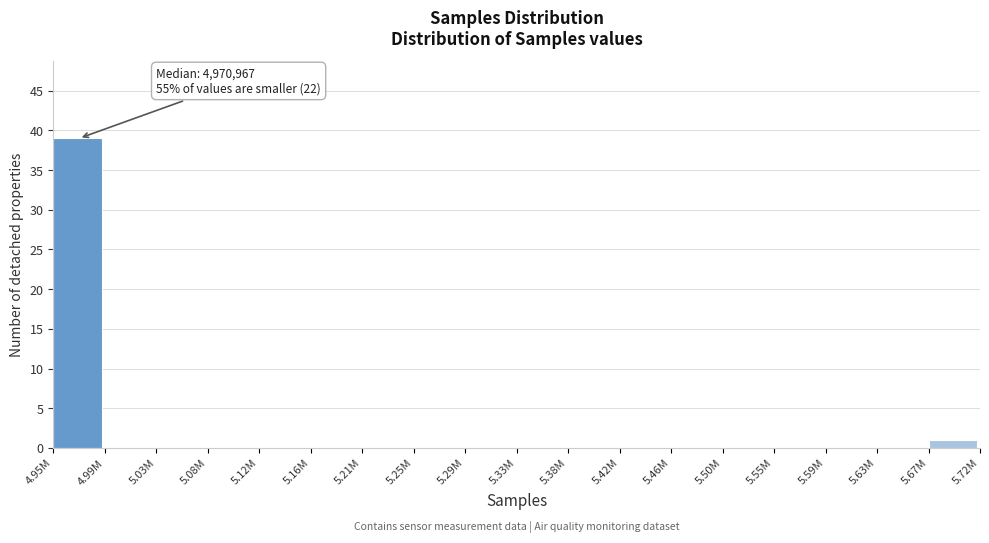

Reading right to left, list all the values displayed in this chart.

5.67M=1	5.63M=0	5.59M=0	5.55M=0	5.50M=0	5.46M=0	5.42M=0	5.38M=0	5.33M=0	5.29M=0	5.25M=0	5.21M=0	5.16M=0	5.12M=0	5.08M=0	5.03M=0	4.99M=0	4.95M=39